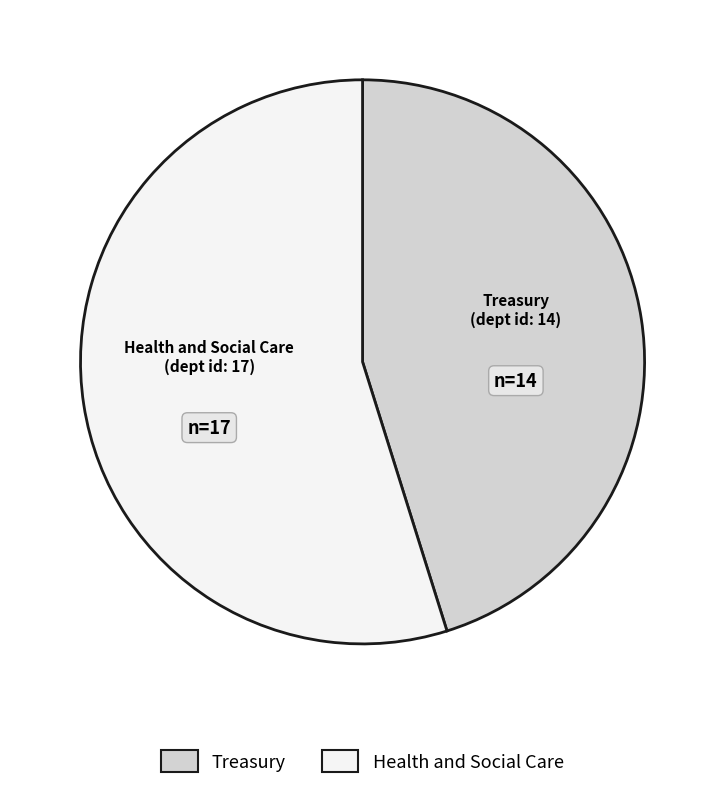

Combined, do Health and Social Care and Treasury account for over 50%?

Yes